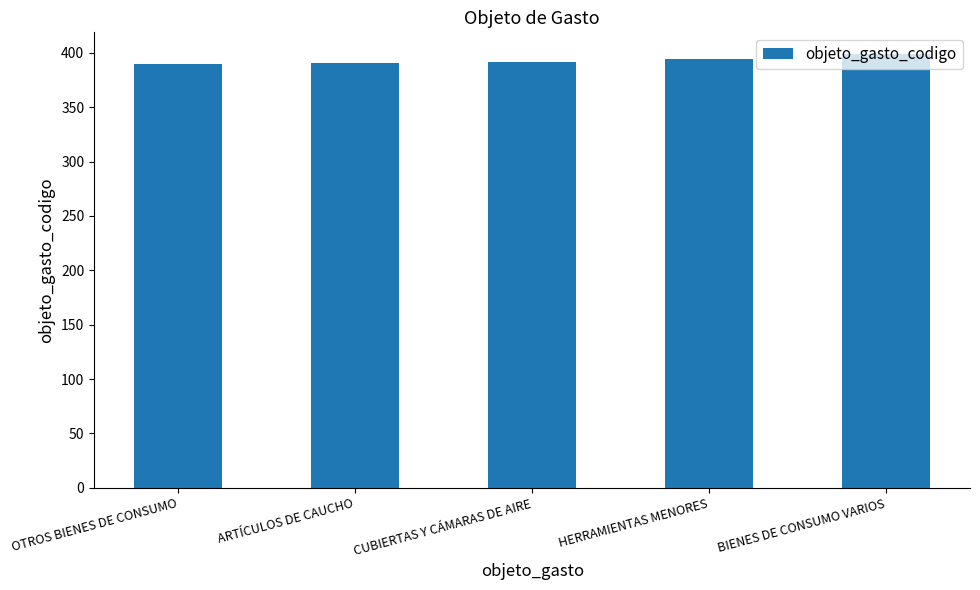

What is the sum of the values at HERRAMIENTAS MENORES and OTROS BIENES DE CONSUMO?

784